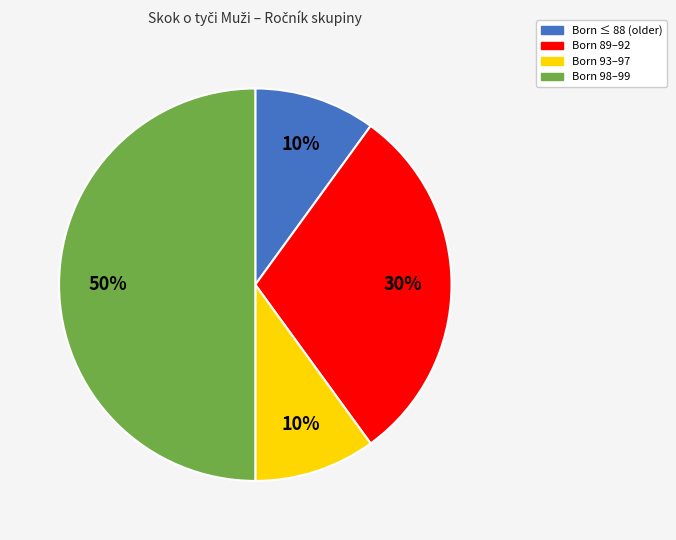

To the nearest percent, what is the average slice percentage?

25%